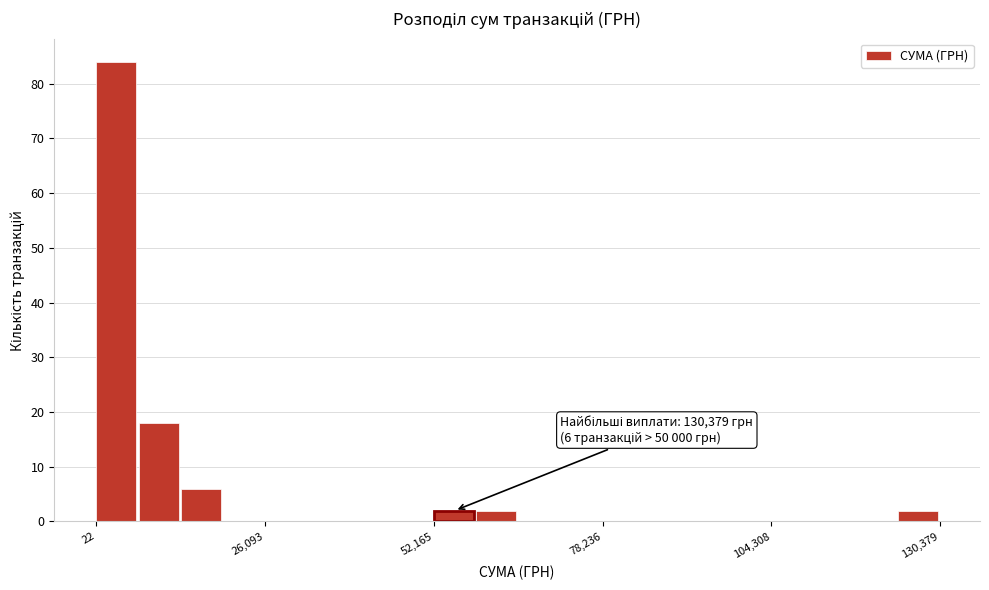

Around what value on the x-axis is the tallest bar? Give the approximate position of its centre, as read against the axis.

5000